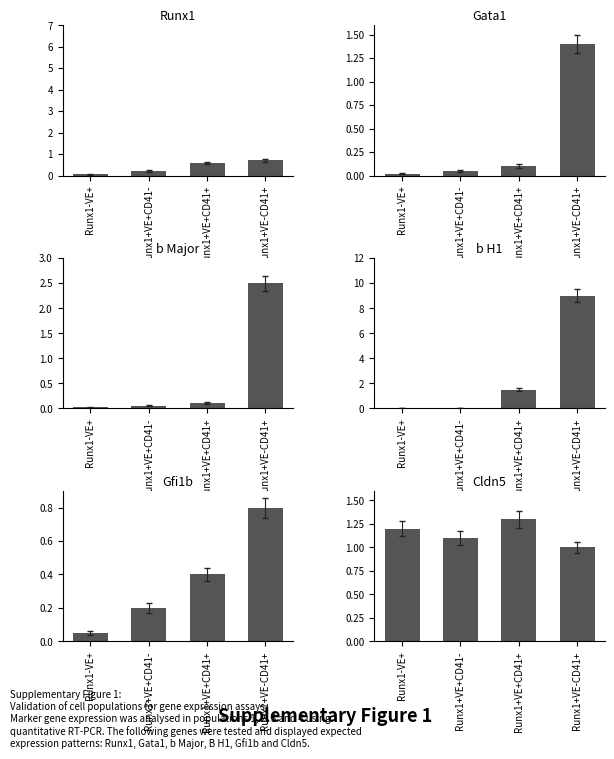

What is the approximate value of Runx1 at Runx1+VE+CD41-?

0.2